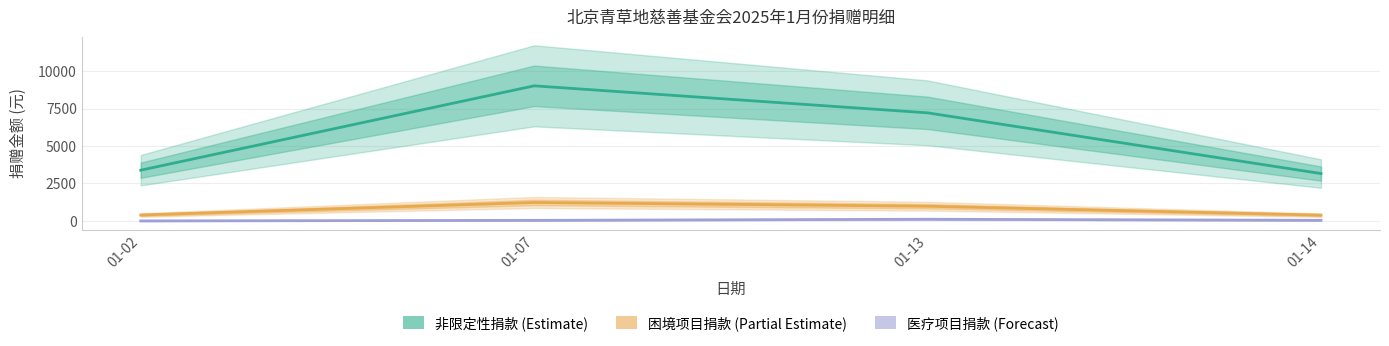

Is the value of 非限定性捐款 at 01-07 greater than the value of 医疗项目捐款 at 01-14?

Yes